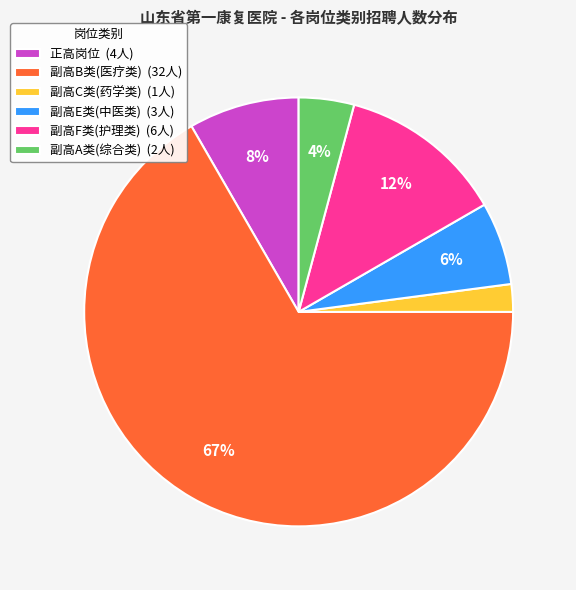

Is there a majority slice in this chart?

Yes